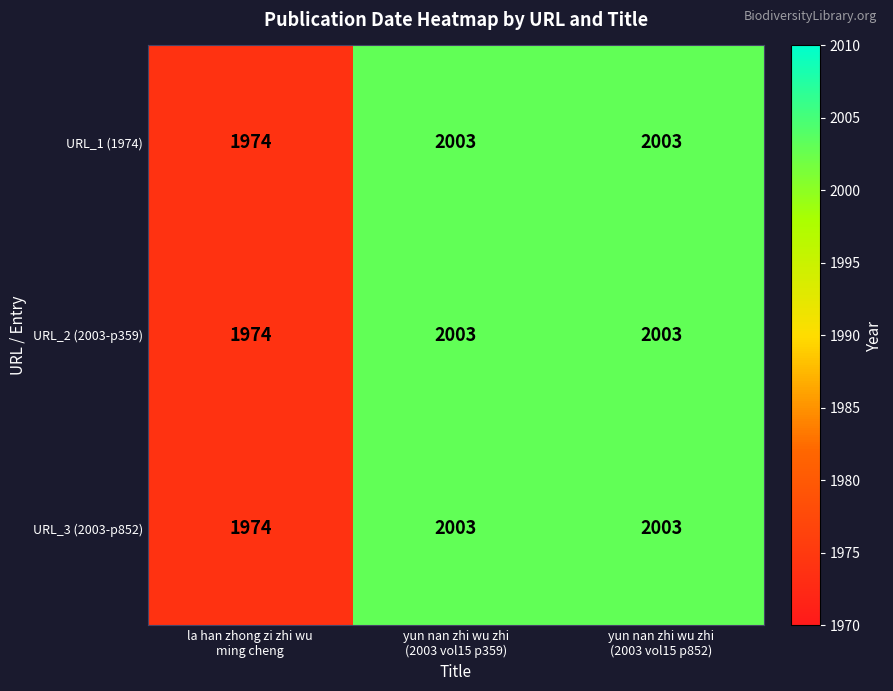

Reading left to right, extract all data points from this chart.

URL_1 (1974): 1974	2003	2003
URL_2 (2003-p359): 1974	2003	2003
URL_3 (2003-p852): 1974	2003	2003